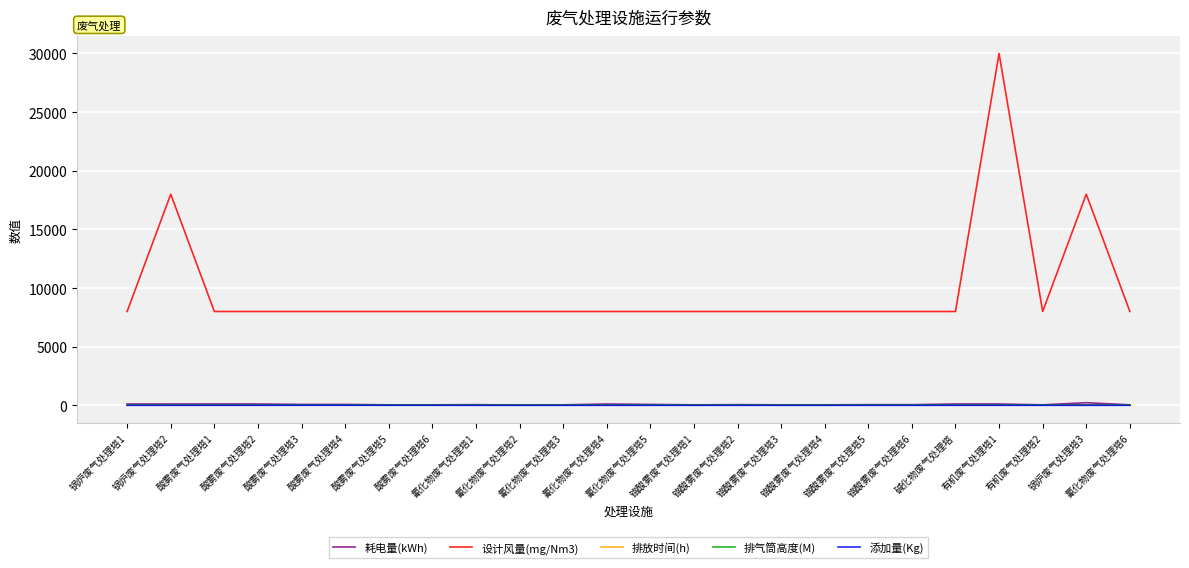

Which series has the widest spread of values?

设计风量(mg/Nm3)